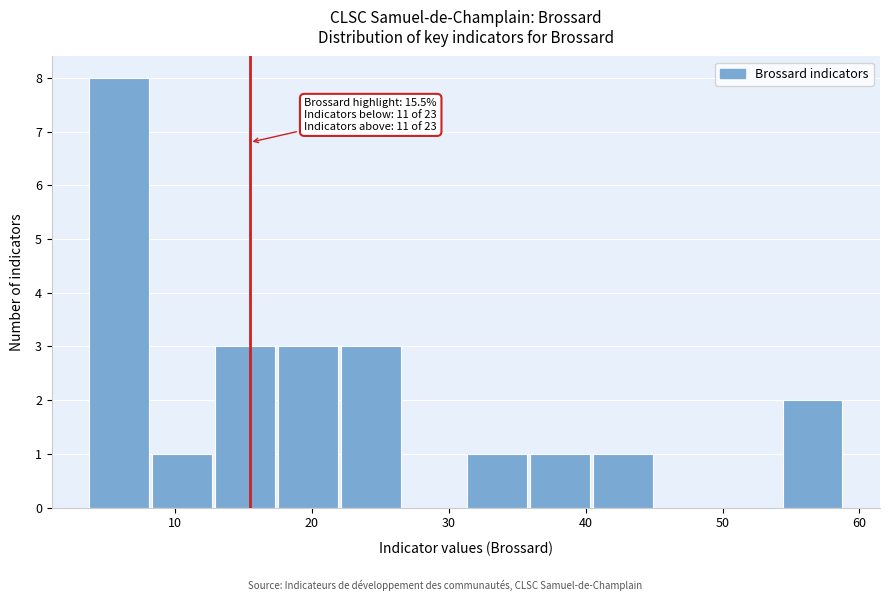

Over which range of the x-axis is the bar tallest?

4 to 8